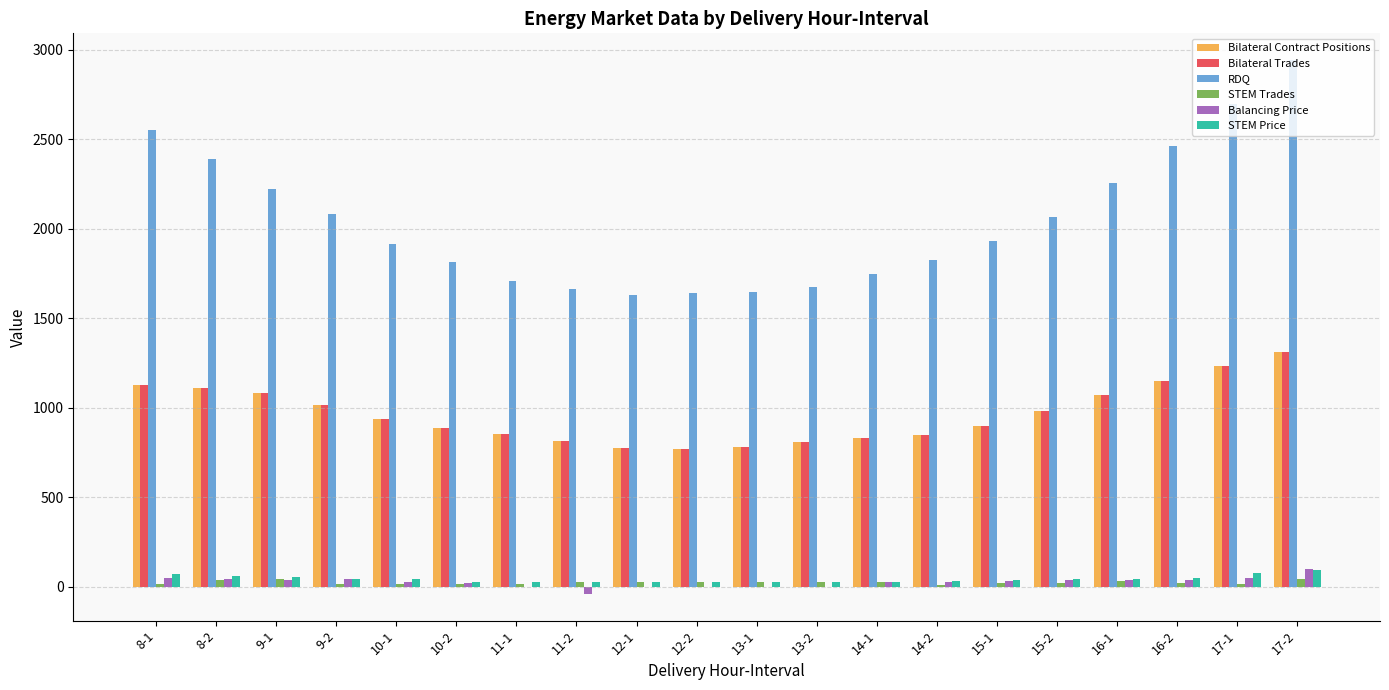

Which series has the largest total across all categories?

RDQ